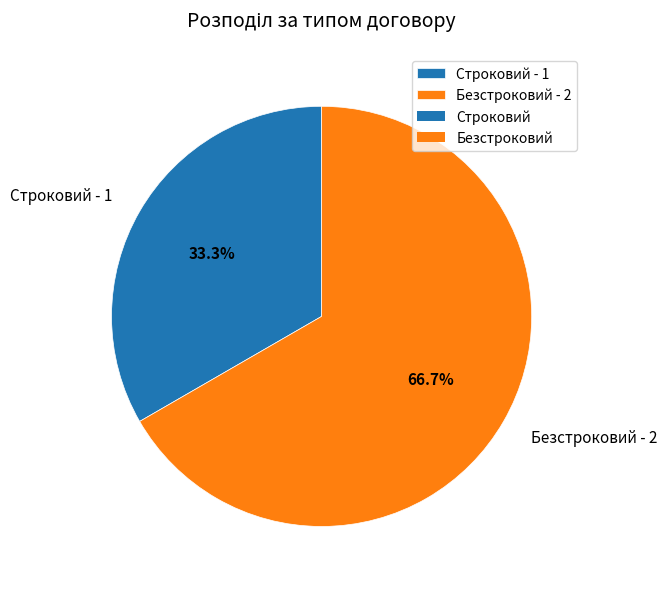

To the nearest percent, what percentage of the pie is Строковий?

33%